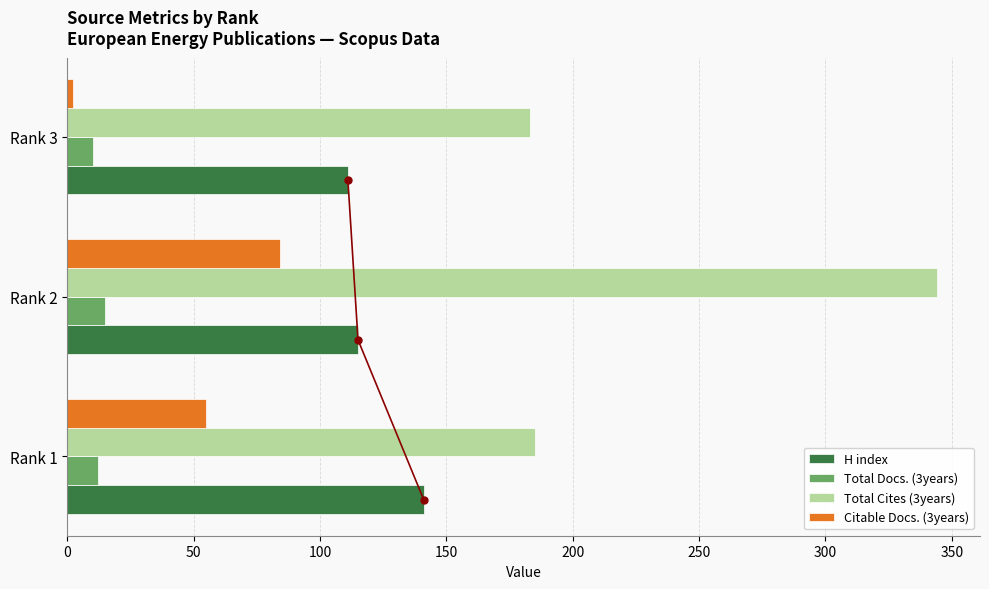

Which series has the largest total across all categories?

Total Cites (3years)